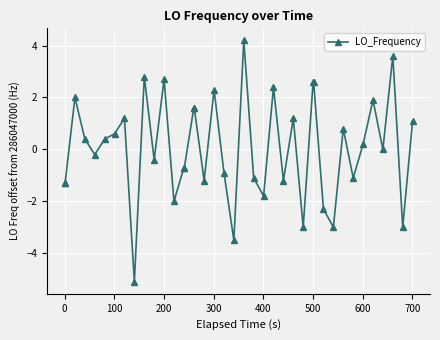

How many categories are shown in the chart?

40